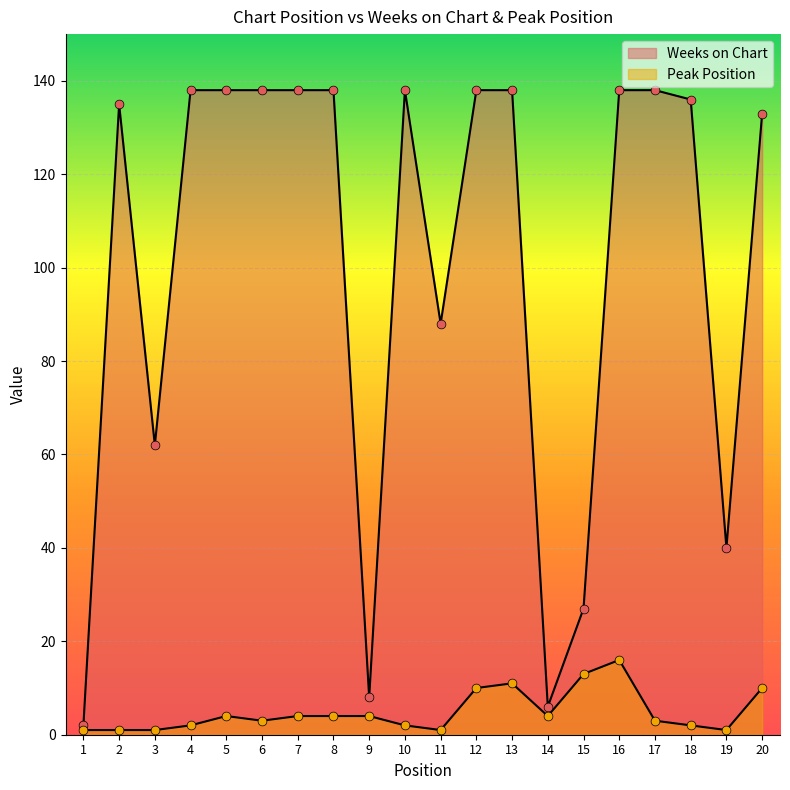

Is the value of Weeks on Chart at 1 greater than the value of Peak Position at 18?

No